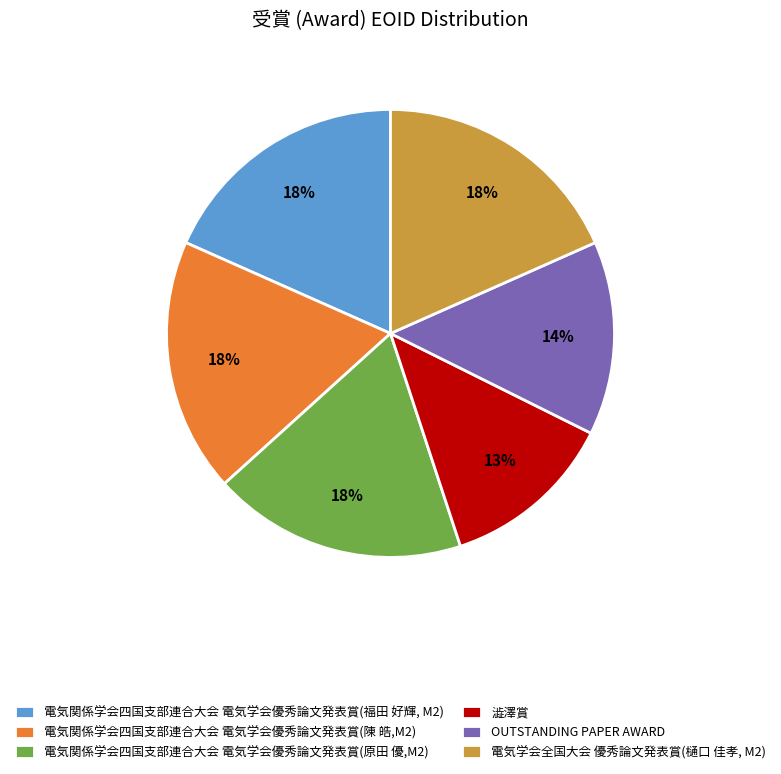

Combined, do 電気関係学会四国支部連合大会 電気学会優秀論文発表賞(陳 皓,M2) and 澁澤賞 account for over 50%?

No